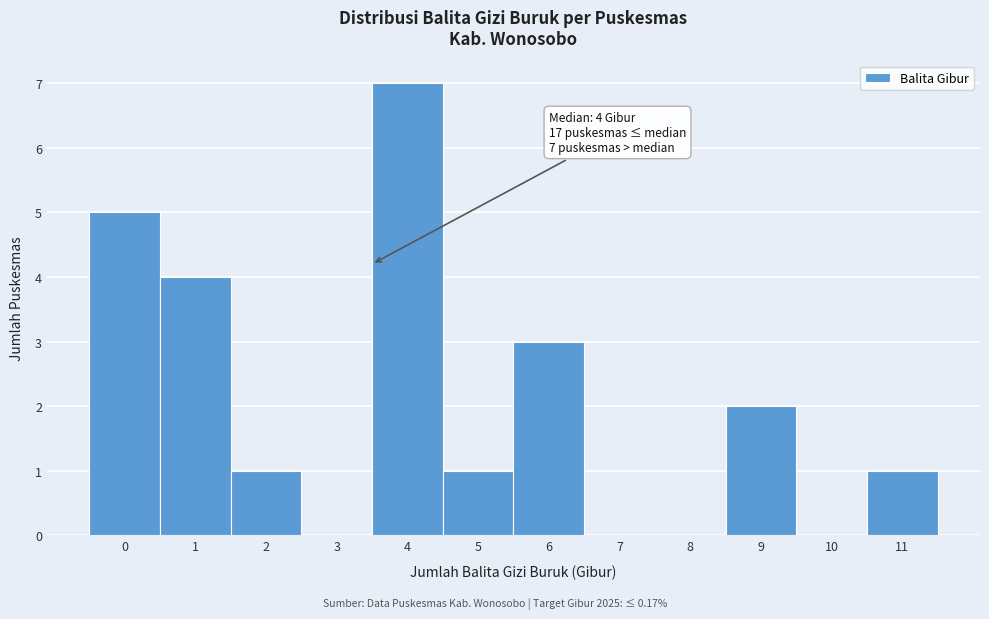

Reading right to left, transcribe all the data shown in this chart.

11=1	10=0	9=2	8=0	7=0	6=3	5=1	4=7	3=0	2=1	1=4	0=5